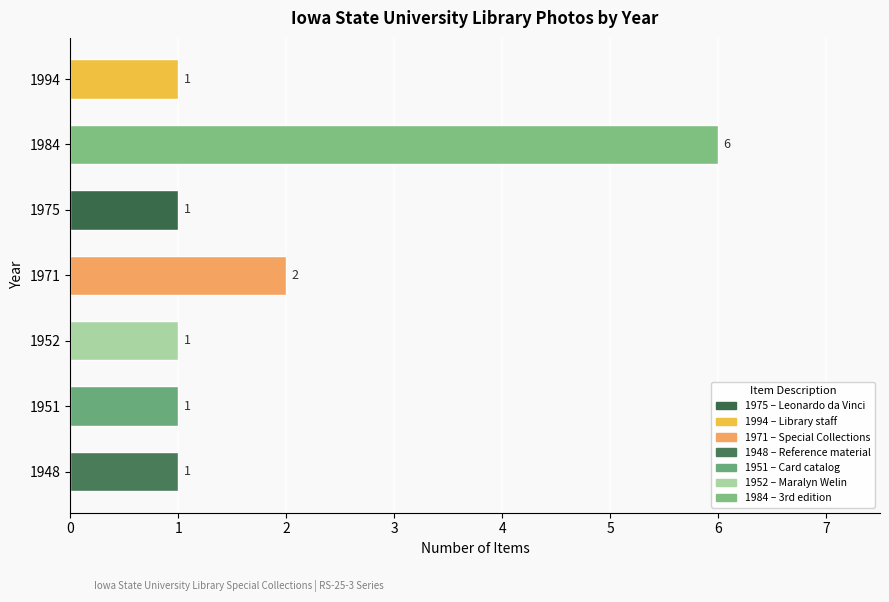

What is the ratio of the value at 1951 to the value at 1971?

0.5